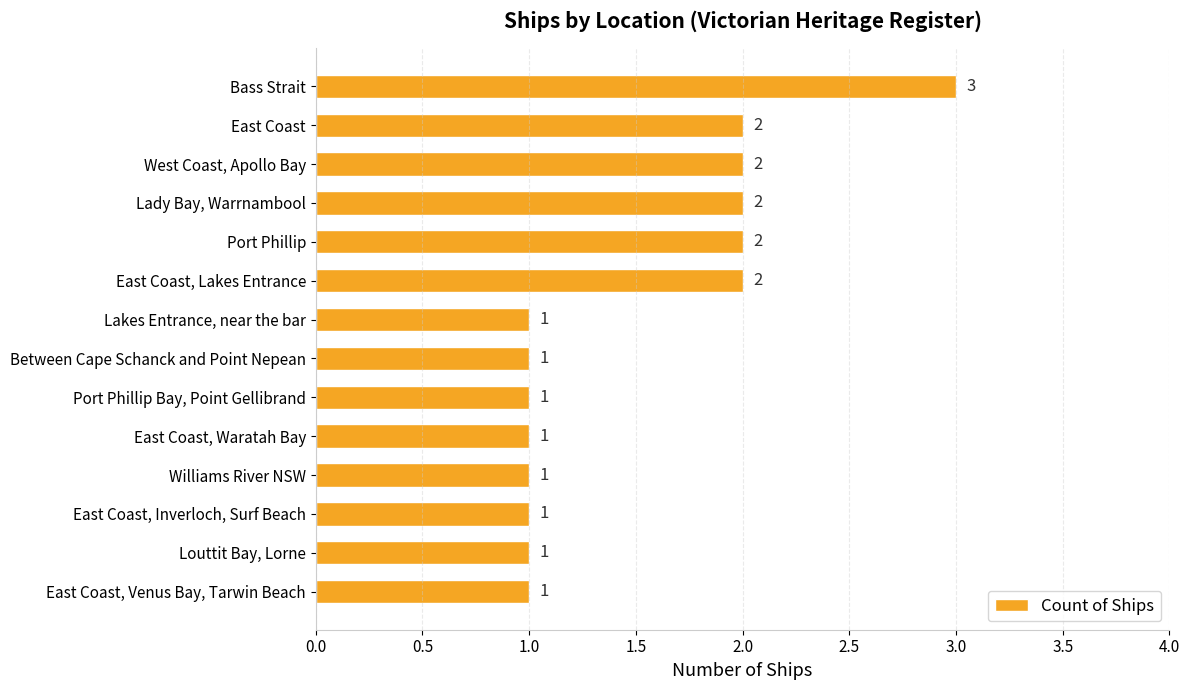

Approximately how many times larger is the value at West Coast, Apollo Bay compared to East Coast, Venus Bay, Tarwin Beach?

2.0